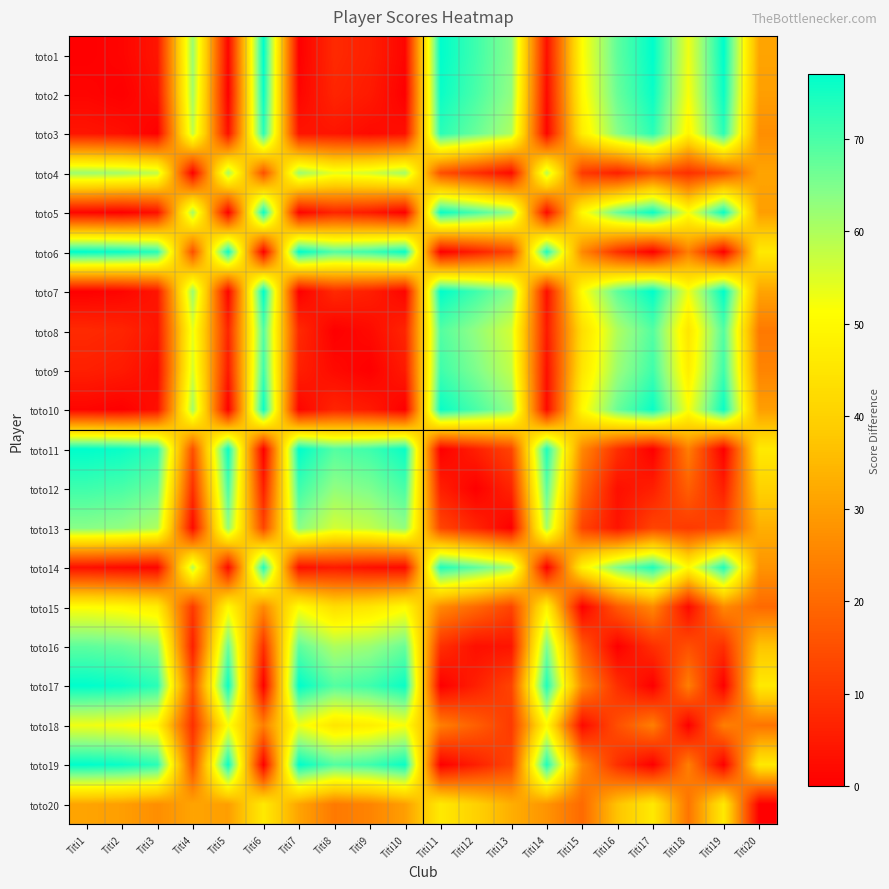

At Titi19, list the series in order from largest to smallest.

toto1, toto7, toto2, toto5, toto10, toto14, toto3, toto9, toto8, toto20, toto15, toto18, toto4, toto13, toto16, toto12, toto6, toto11, toto17, toto19